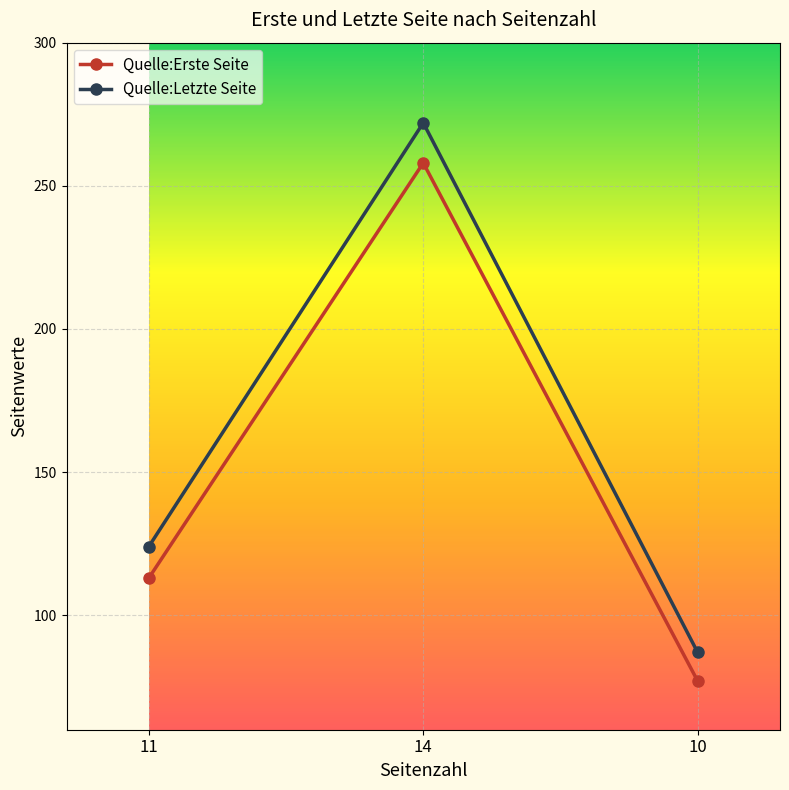

Reading left to right, list all the values displayed in this chart.

Quelle:Erste Seite: 11=113	14=258	10=77
Quelle:Letzte Seite: 11=124	14=272	10=87